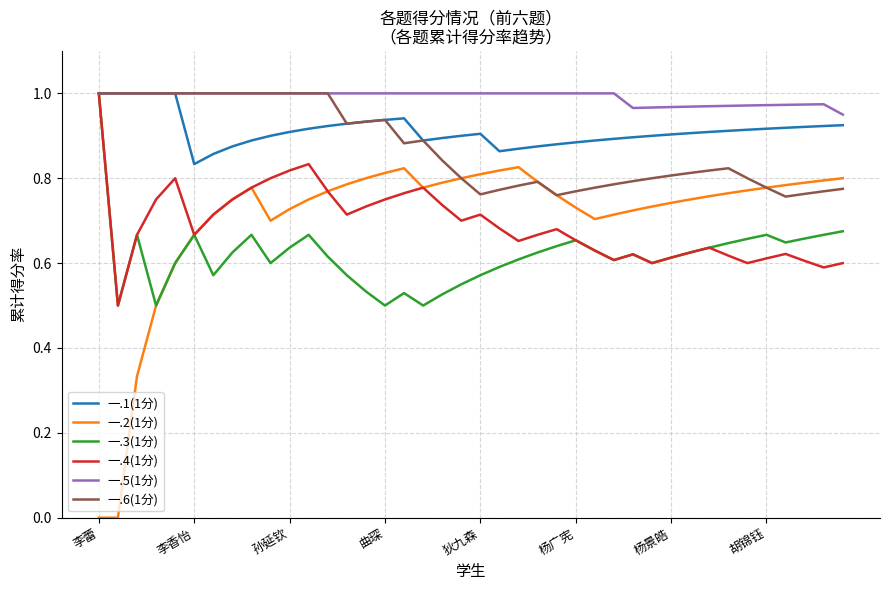

Which series has the largest range (max minus min)?

一.2(1分)